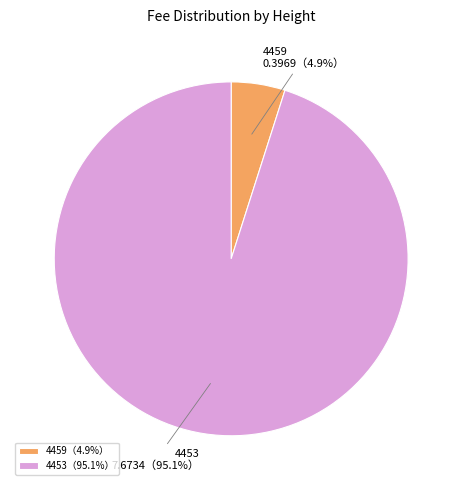

Which has a higher value, 4453 or 4459?

4453